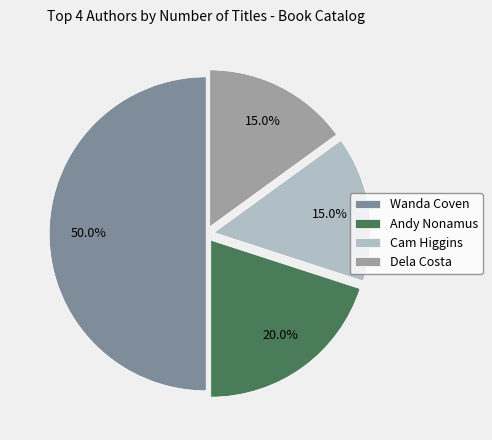

Rank the categories by value from lowest to highest.

Cam Higgins, Dela Costa, Andy Nonamus, Wanda Coven